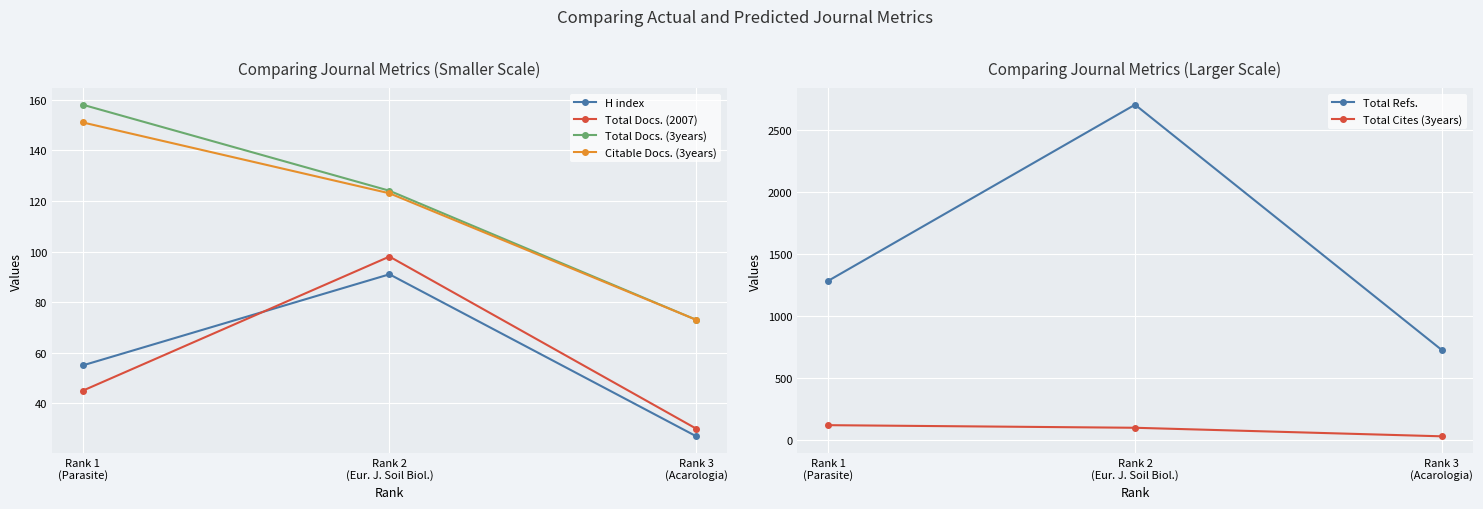

What is the average value of the Total Refs. series?

1569